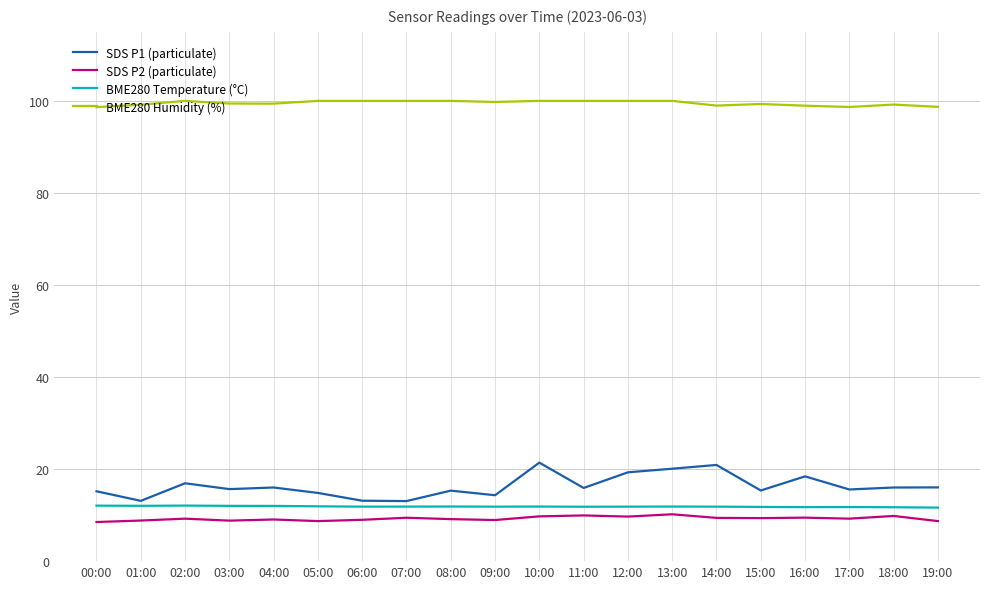

At how many categories does at least one series exceed 20?

20